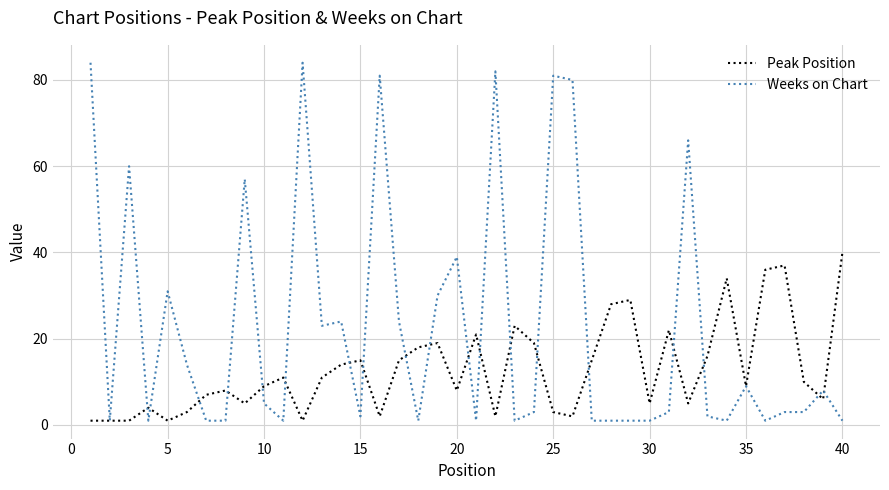

Which series has the widest spread of values?

Weeks on Chart